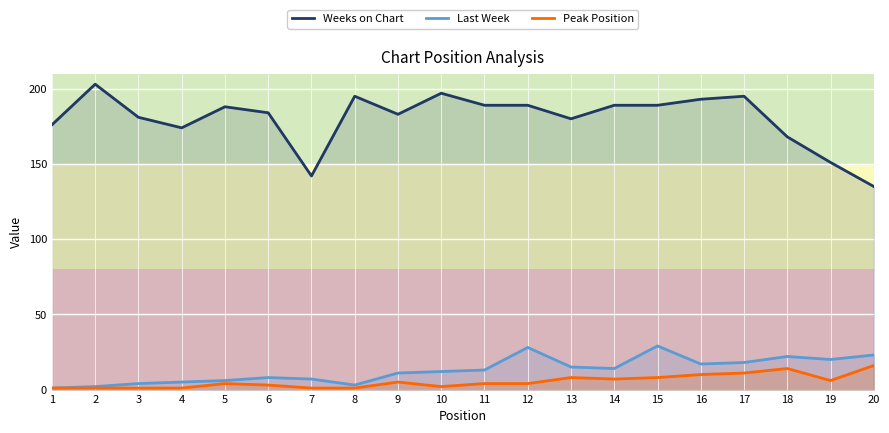

Which has a higher value, 4 or 13?

13